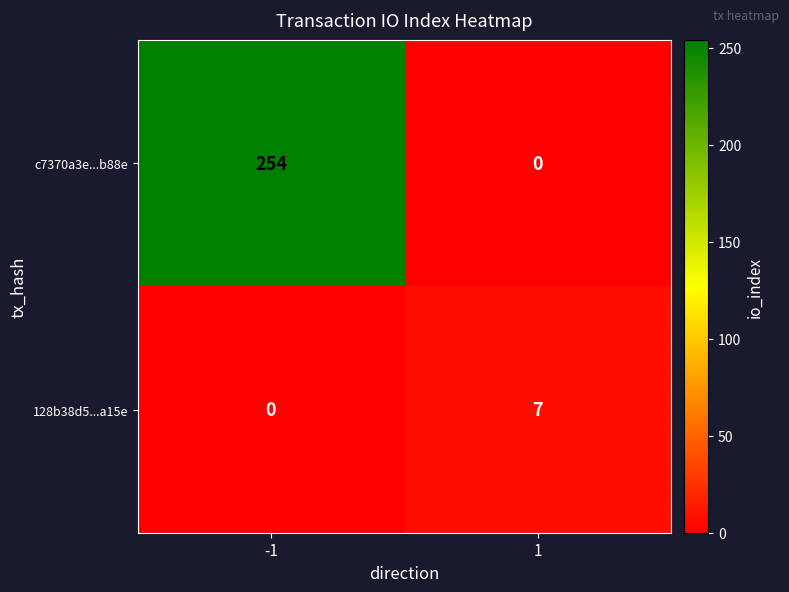

What is the sum of the c7370a3e...b88e values at 1 and -1?

254